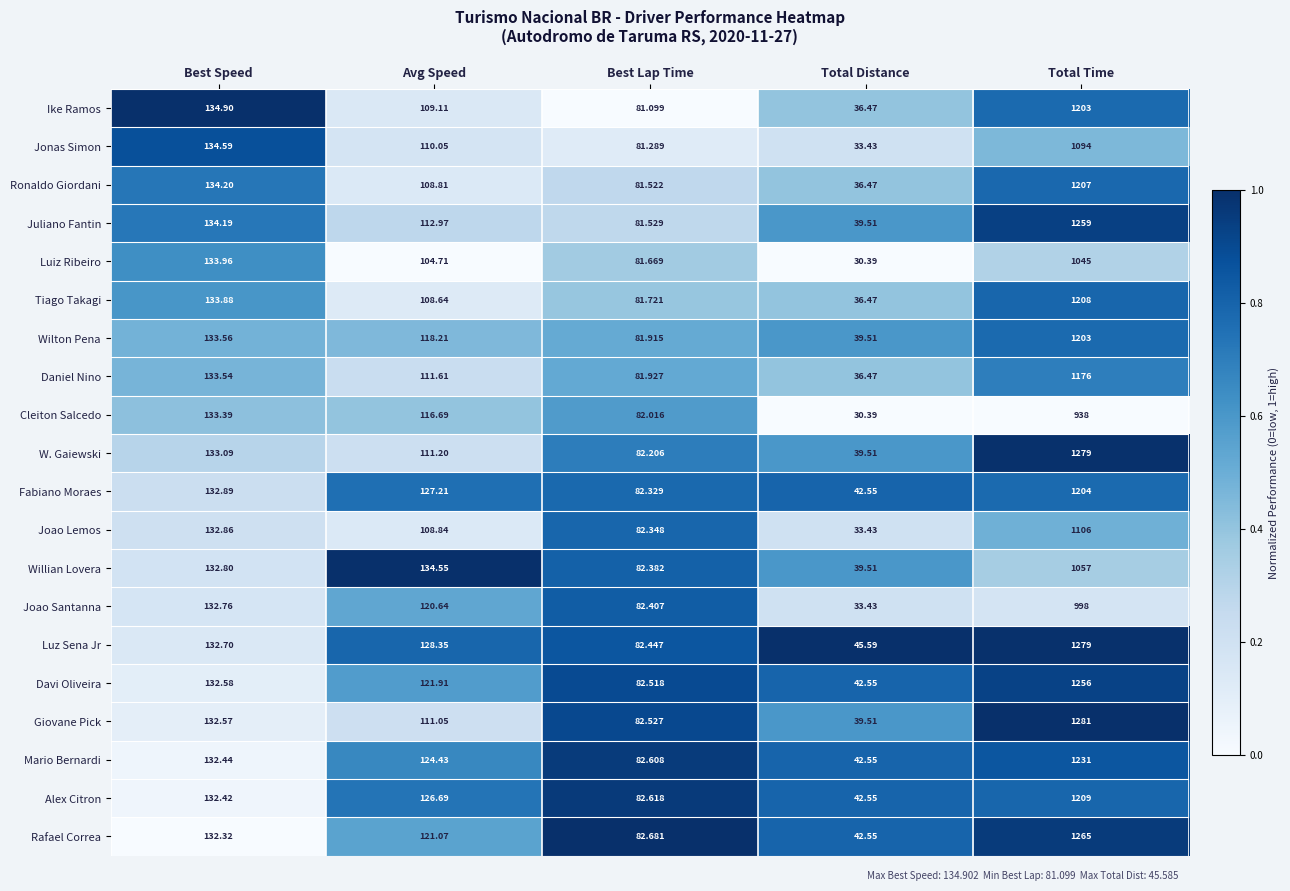

Where is W. Gaiewski nearest to the value 659?

Best Speed